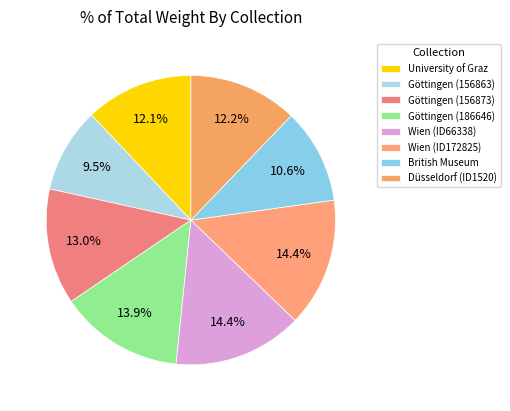

To the nearest percent, what portion does University of Graz represent?

12%